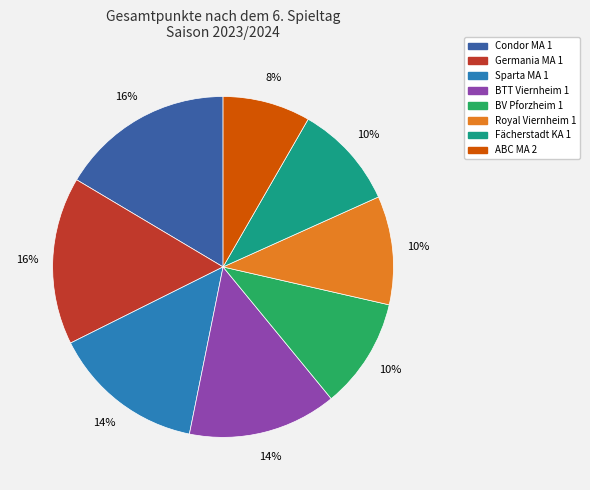

How many slices are in this pie chart?

8